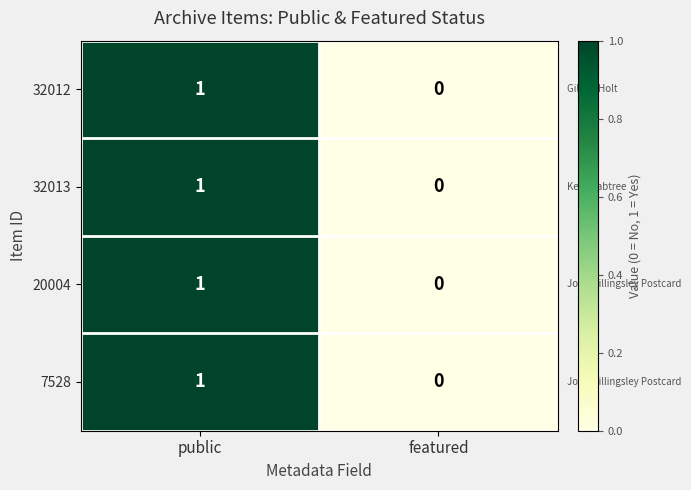

The value of 32012 at featured is 1. True or false?

False